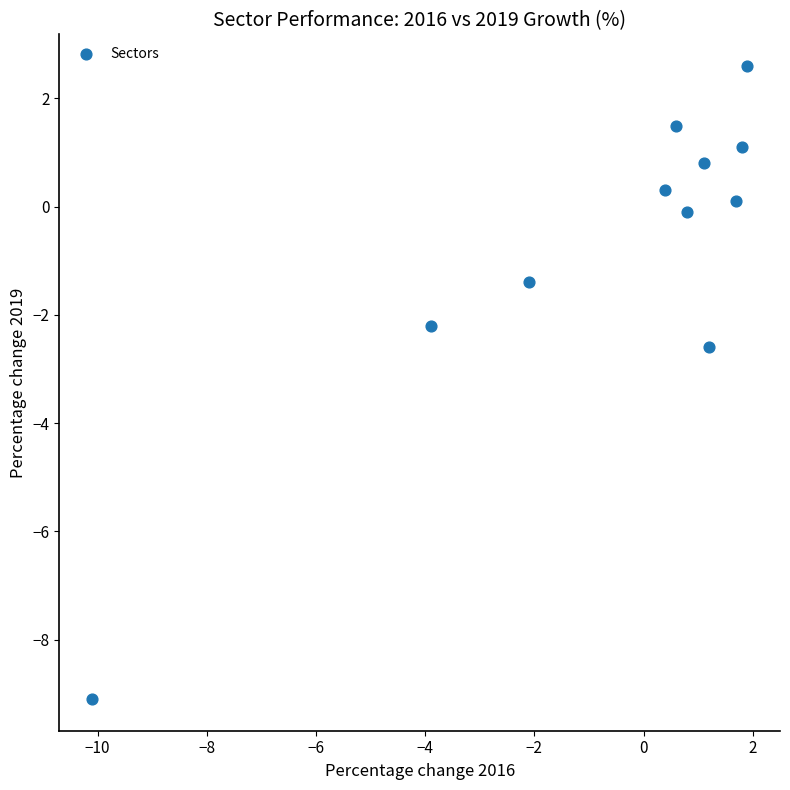

What Y value in the scatter plot is closest to -3?

-2.6